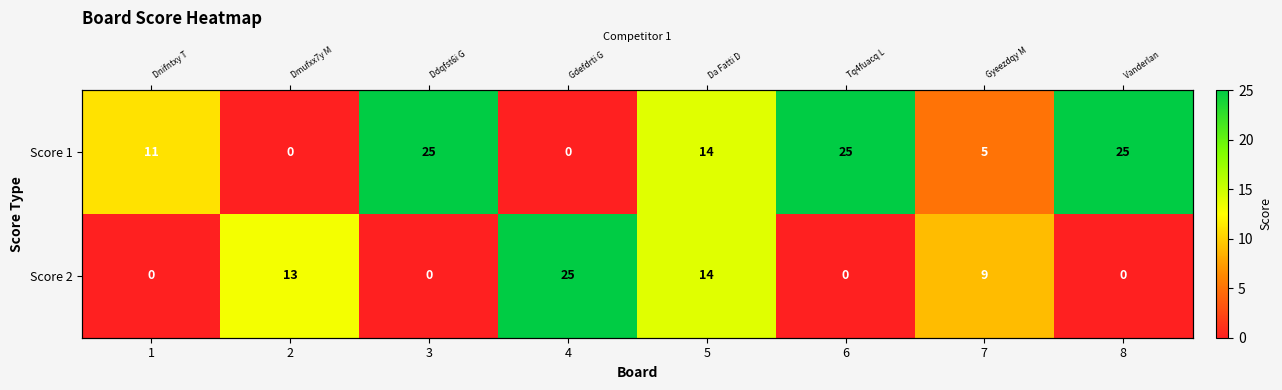

Count the number of categories in the chart.

8